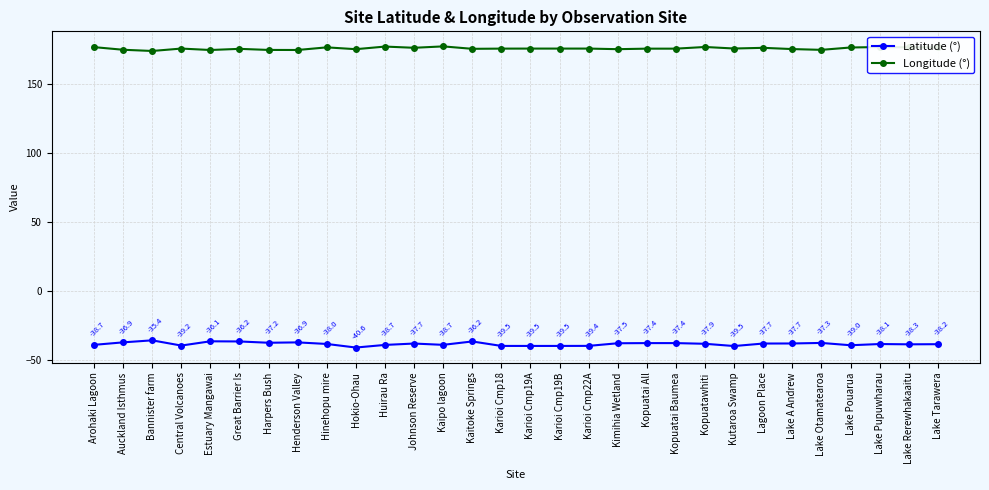

Does the chart have visible grid lines?

Yes